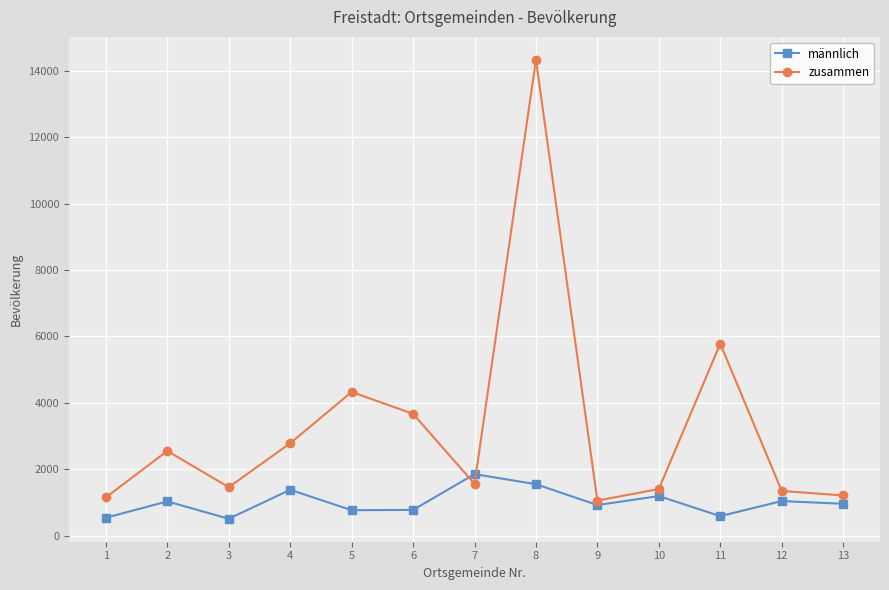

What is the sum of all zusammen values?

42641